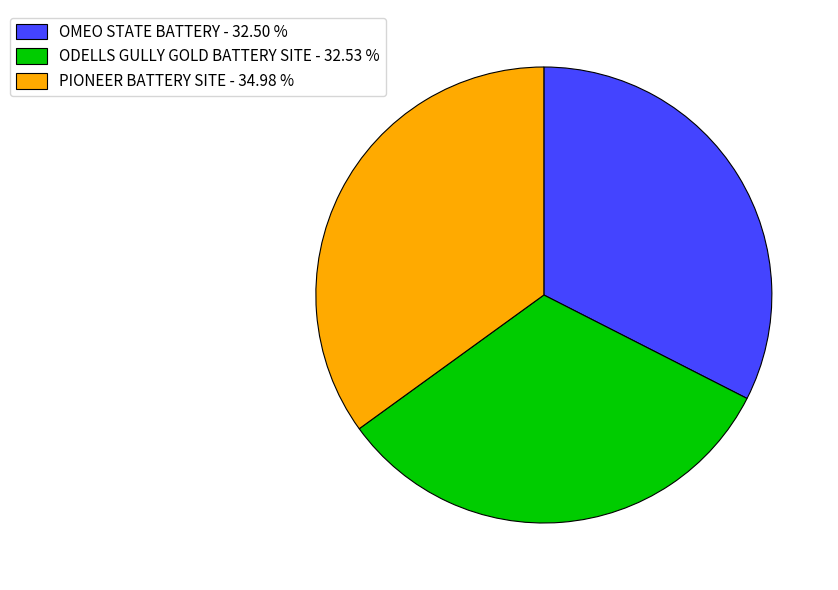

The ODELLS GULLY GOLD BATTERY SITE slice represents 33% of the pie. True or false?

True